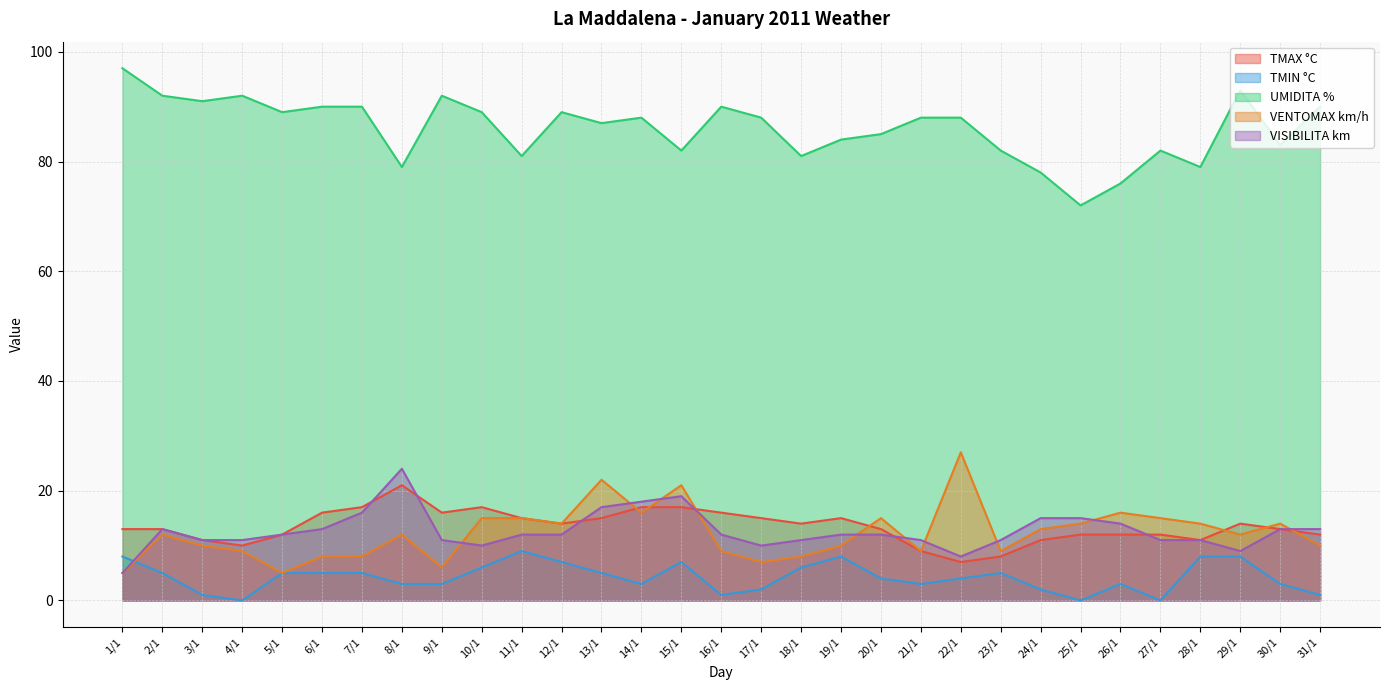

Count the number of data series in this chart.

5